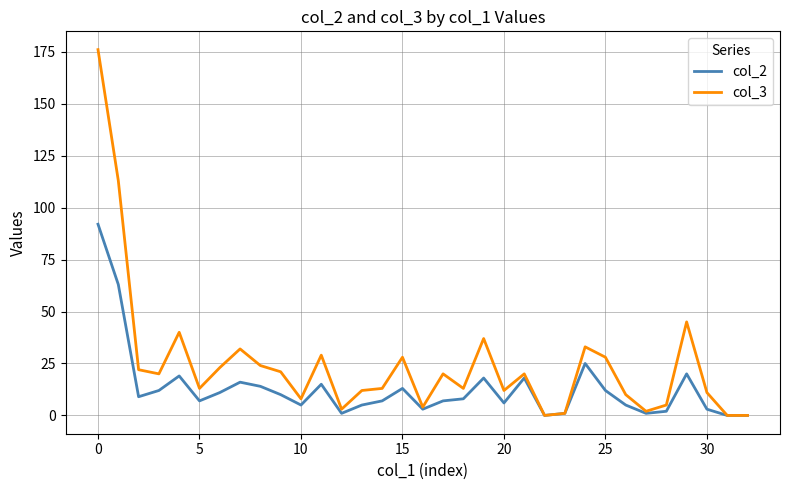

Which series has the largest total across all categories?

col_3